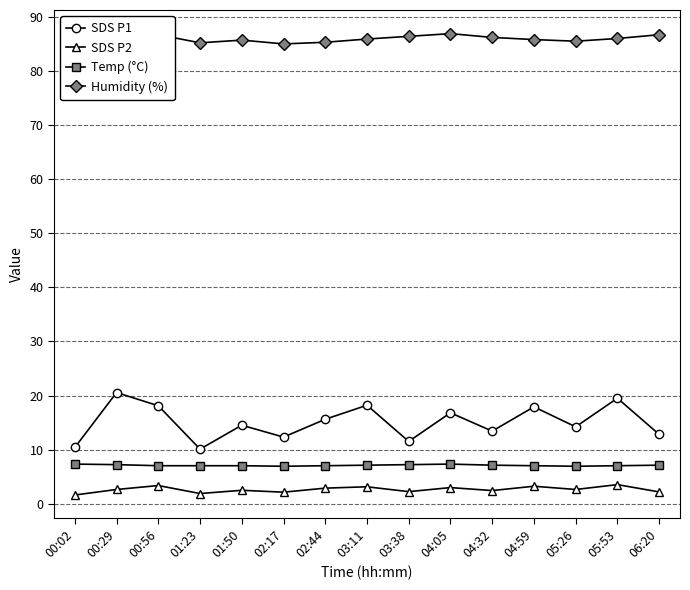

True or false: Humidity (%) and SDS P2 cross at least once.

False